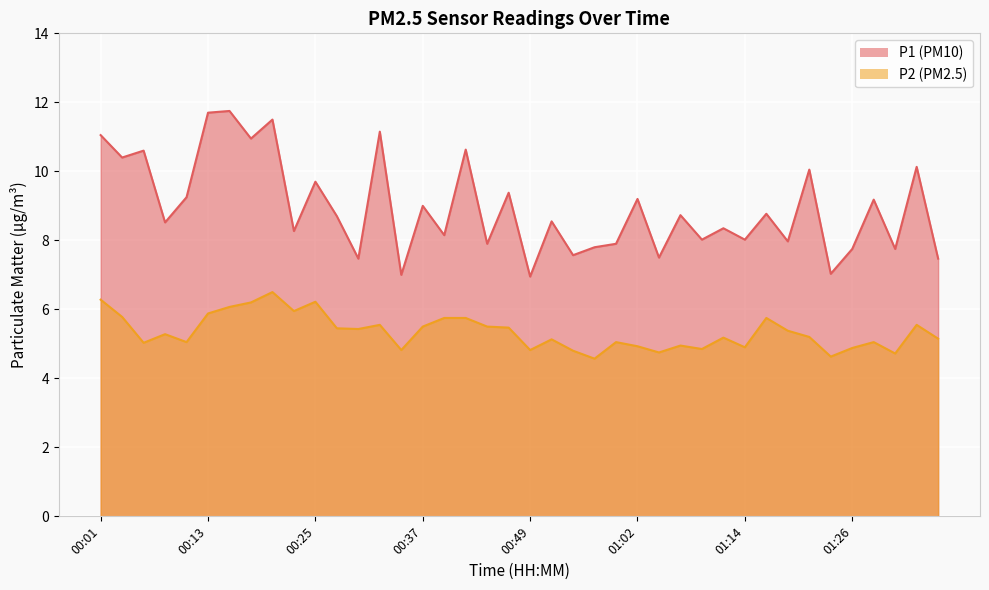

True or false: P1 and P2 intersect in this chart.

False